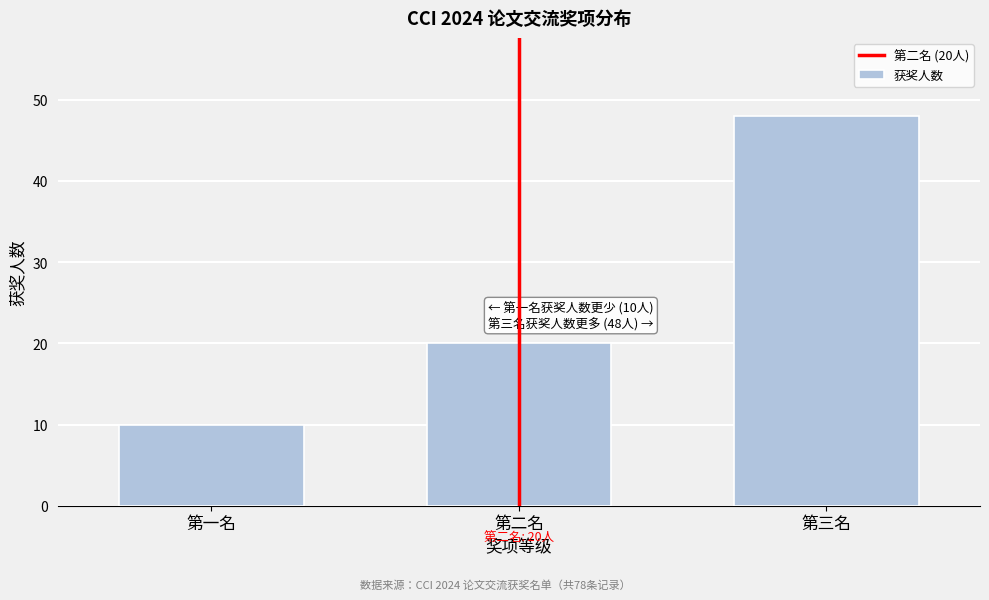

Reading left to right, transcribe all the data shown in this chart.

10	20	48